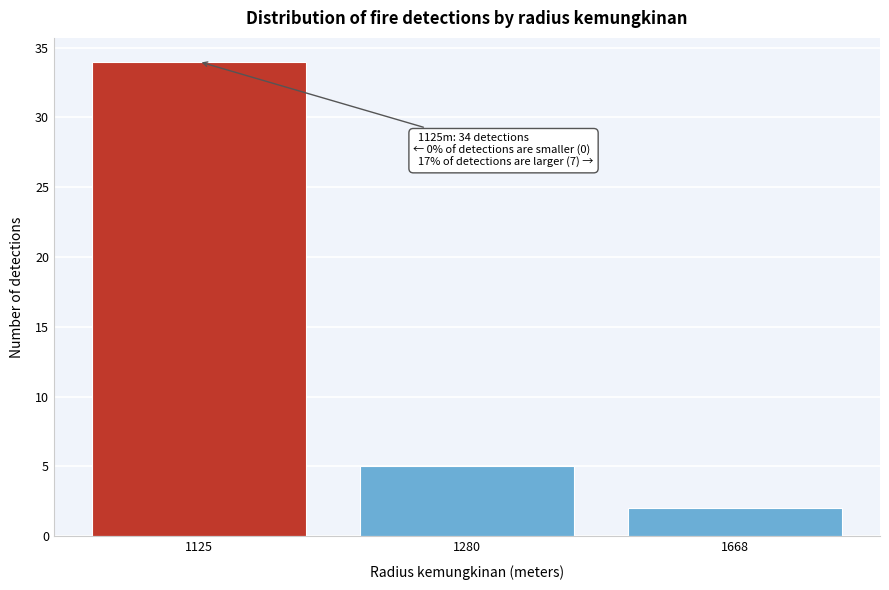

Reading left to right, transcribe all the data shown in this chart.

34	5	2